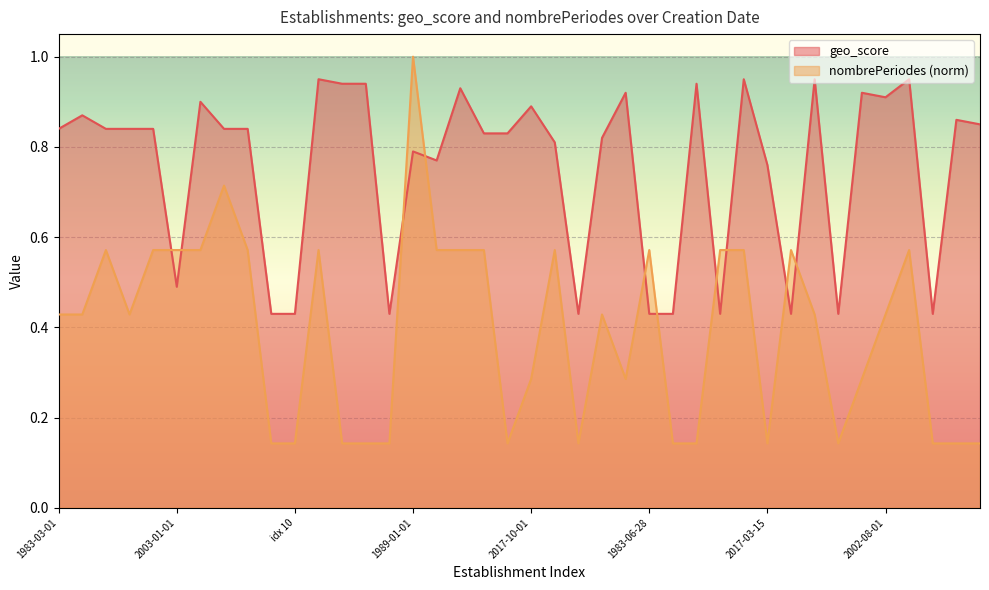

What is the approximate value of nombrePeriodesEtablissement at 2008-03-01?

0.6